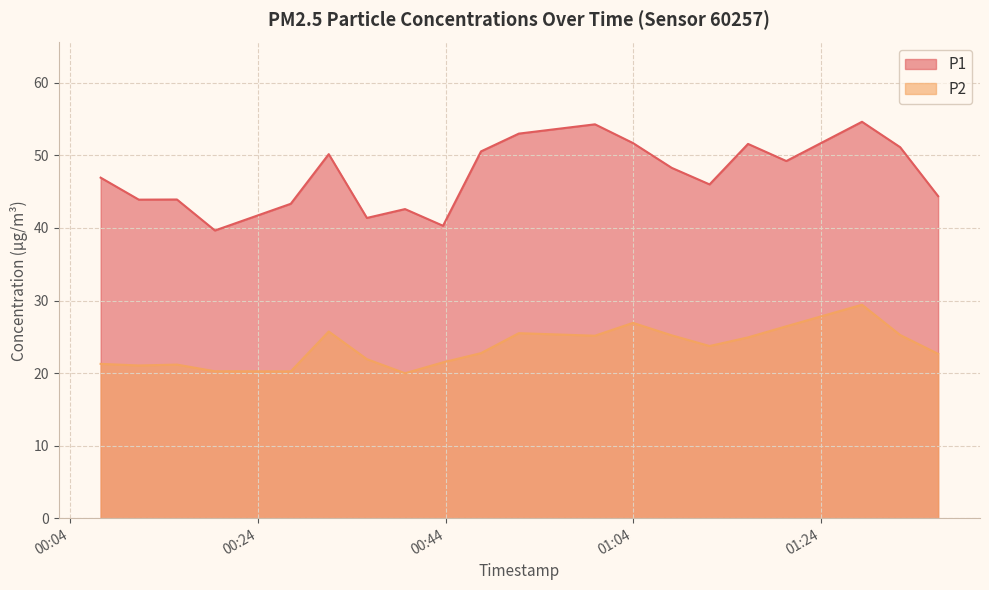

At which category does P2 reach its first local peak?

2023-01-31T00:15:22